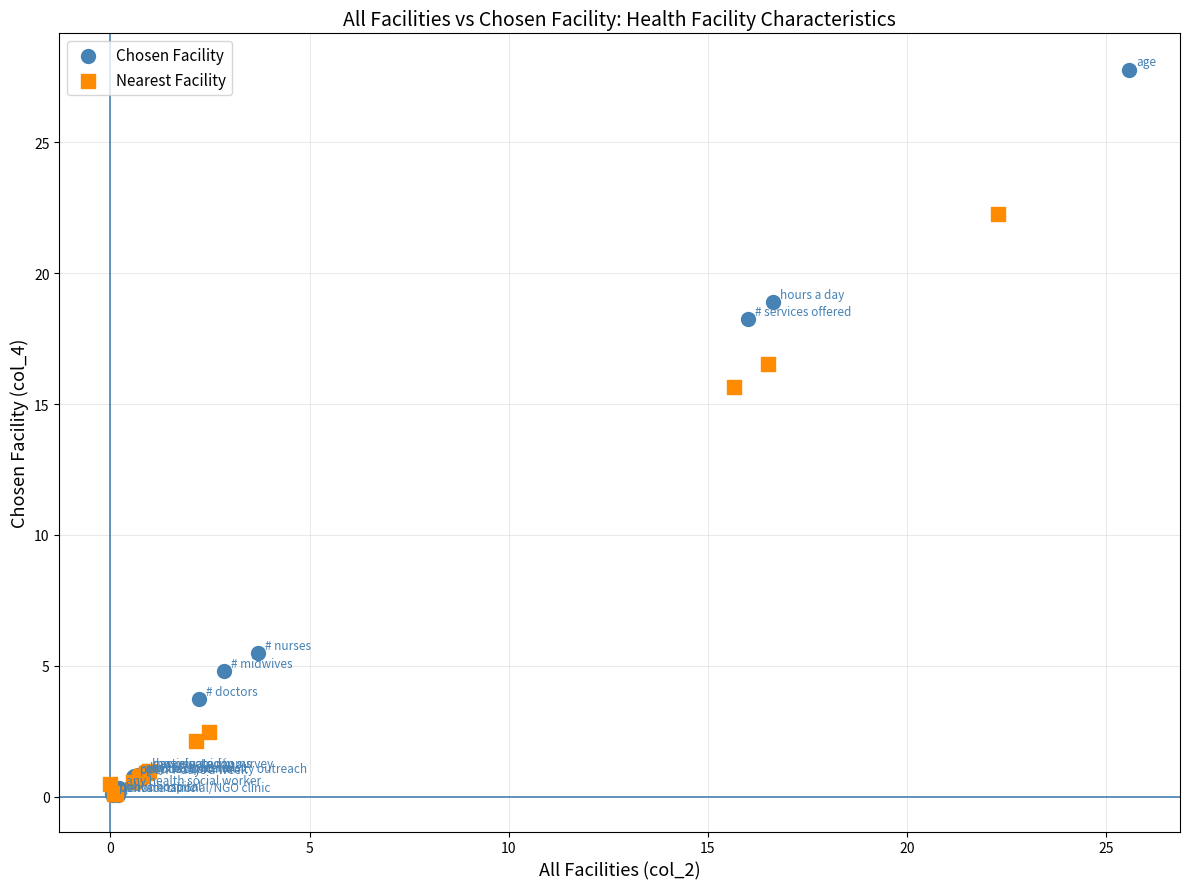

Which series reaches the maximum Y coordinate?

Chosen Facility